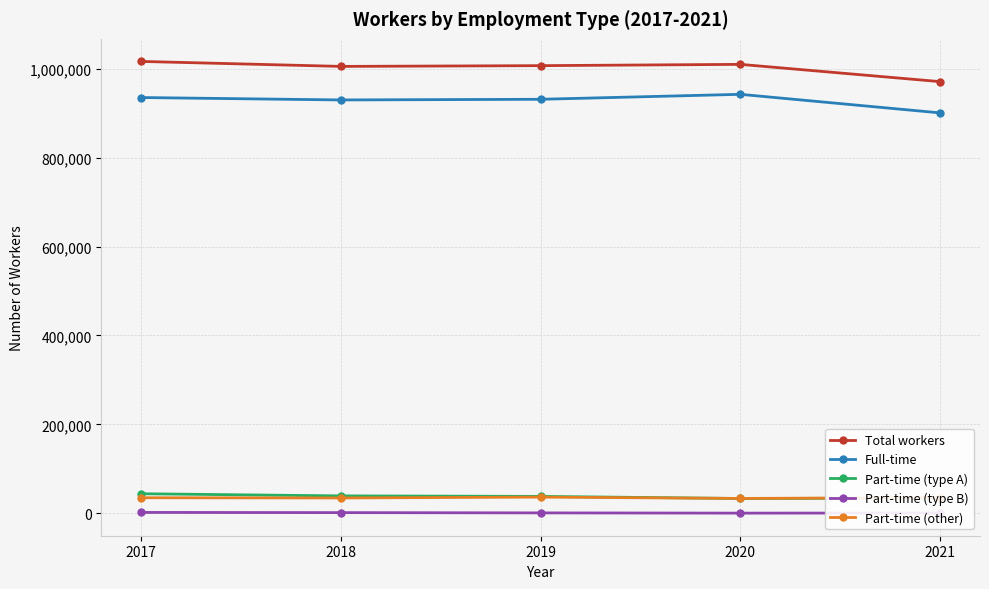

What is the lowest value of the Full-time series?

900548